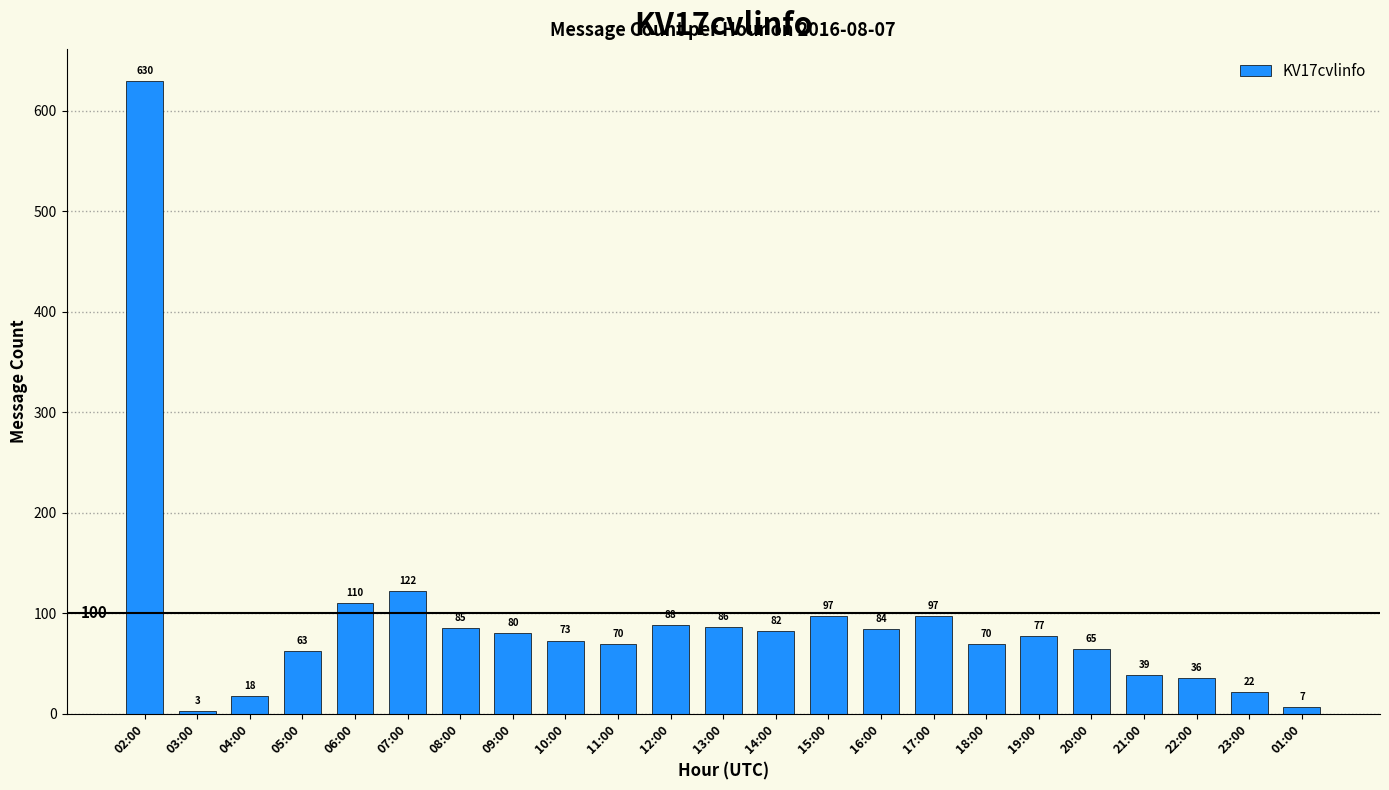

Is it true that the value at 20:00 is 111?

False